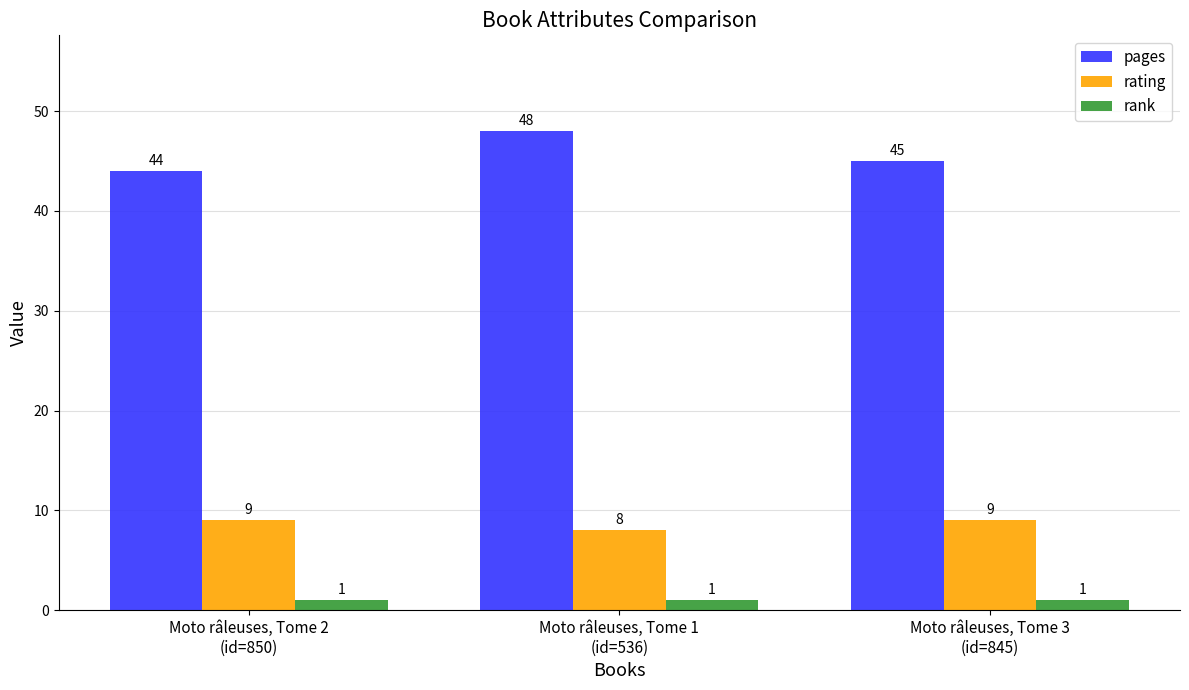

Which category has the highest value in the pages series?

Moto râleuses, Tome 1
(id=536)